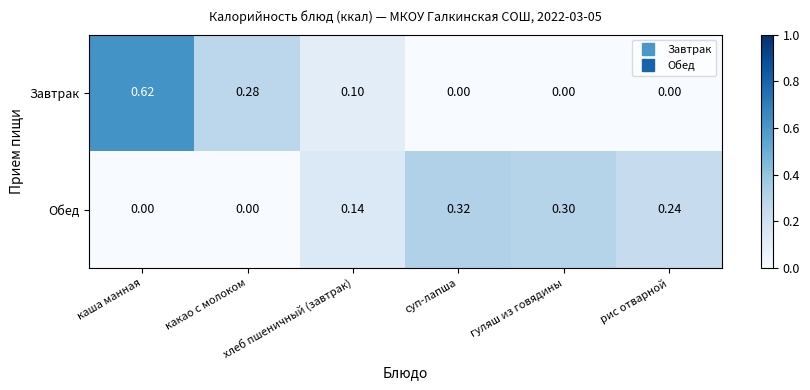

Which series has the largest range (max minus min)?

Завтрак